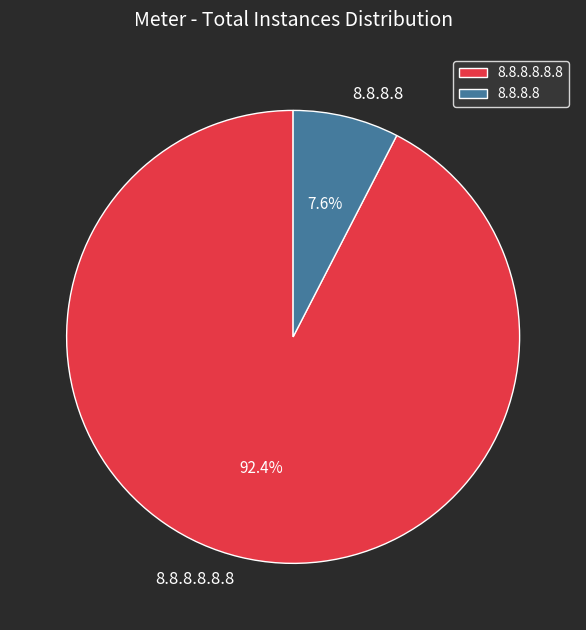

Combined, what portion of the pie is 8.8.8.8.8.8 and 8.8.8.8?

100.0%